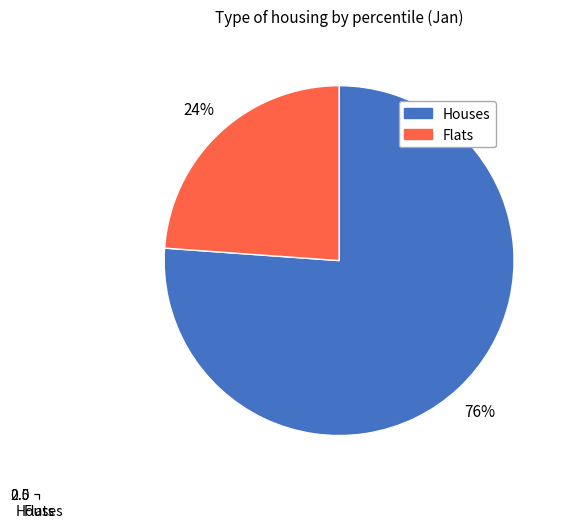

To the nearest percent, what is the average slice percentage?

50%